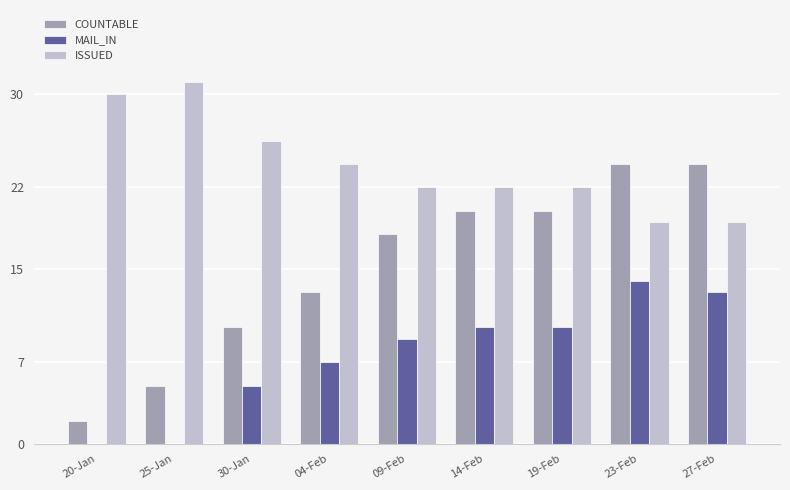

Between 20-Jan and 09-Feb, which series saw the biggest shift?

COUNTABLE